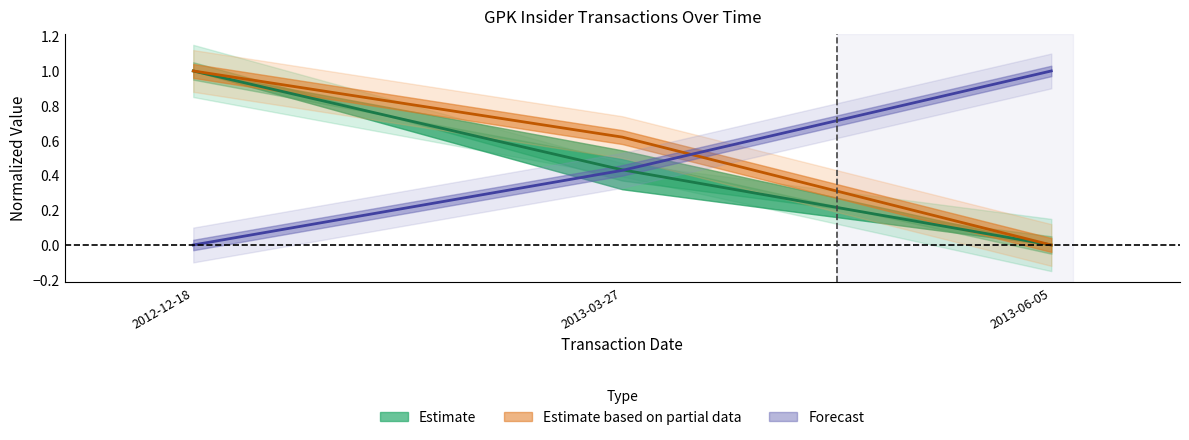

Reading left to right, extract all data points from this chart.

transactionShares: 0.0	0.4	1.0
transactionPricePerShare: 1.0	0.6	0.0
sharesOwnedFollowingTransaction: 1.0	0.4	0.0